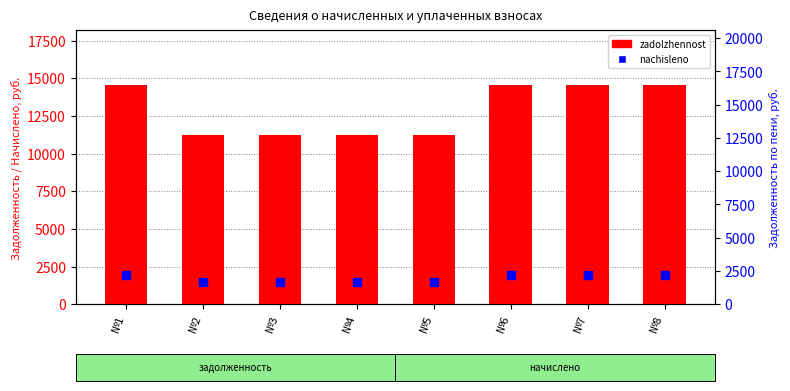

Which series contains the highest Y value?

zadolzhennost